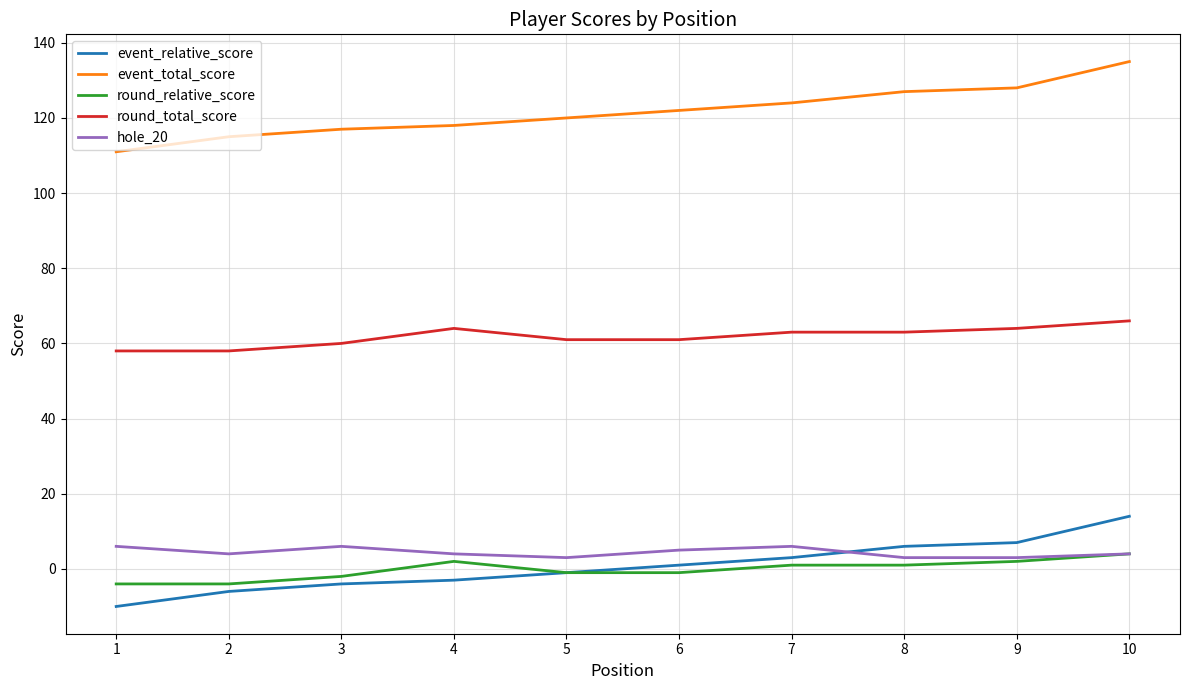

Which series has the largest total across all categories?

event_total_score